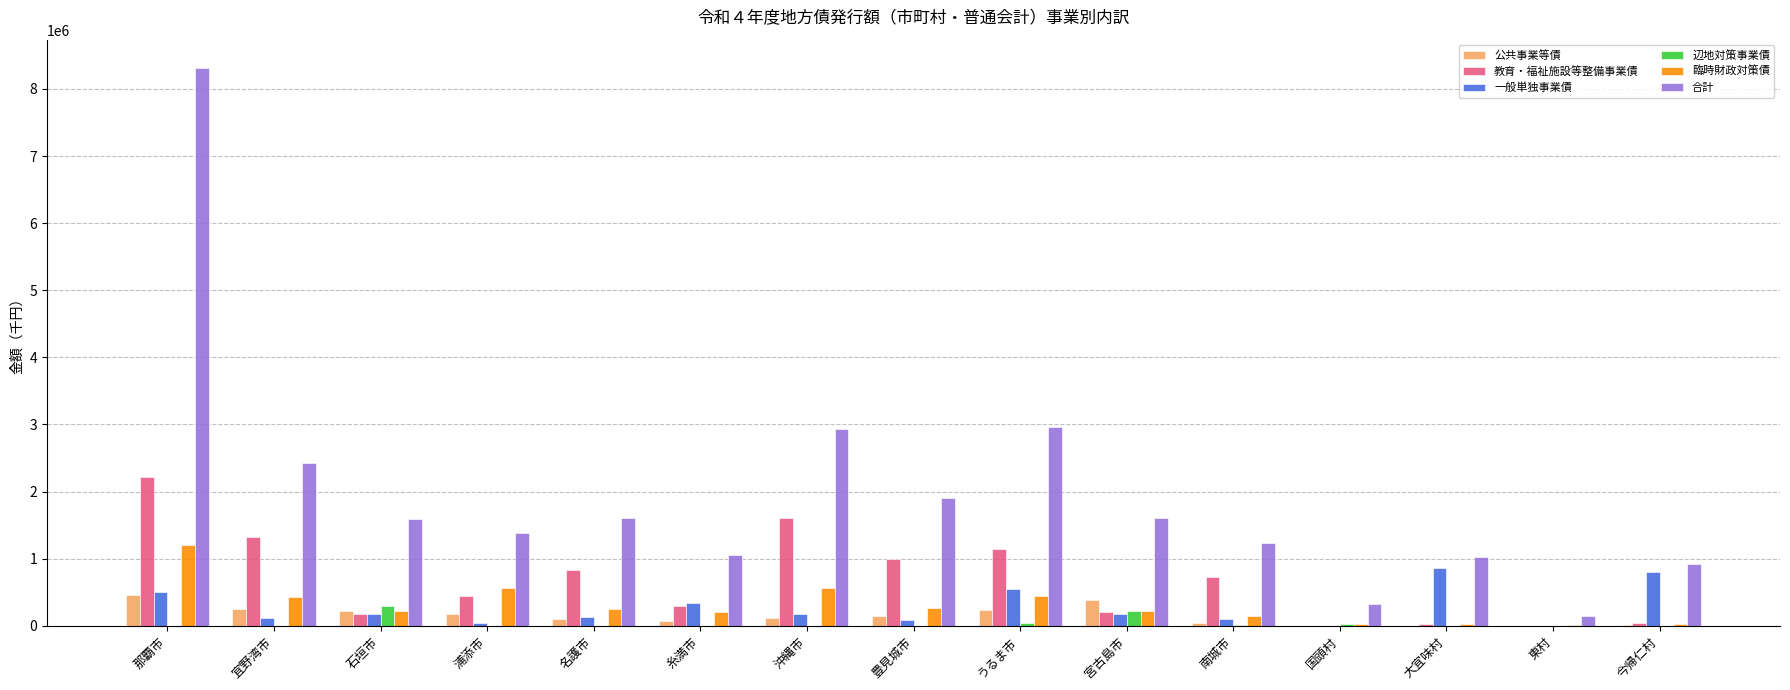

Which series changed the most between 浦添市 and うるま市?

合計